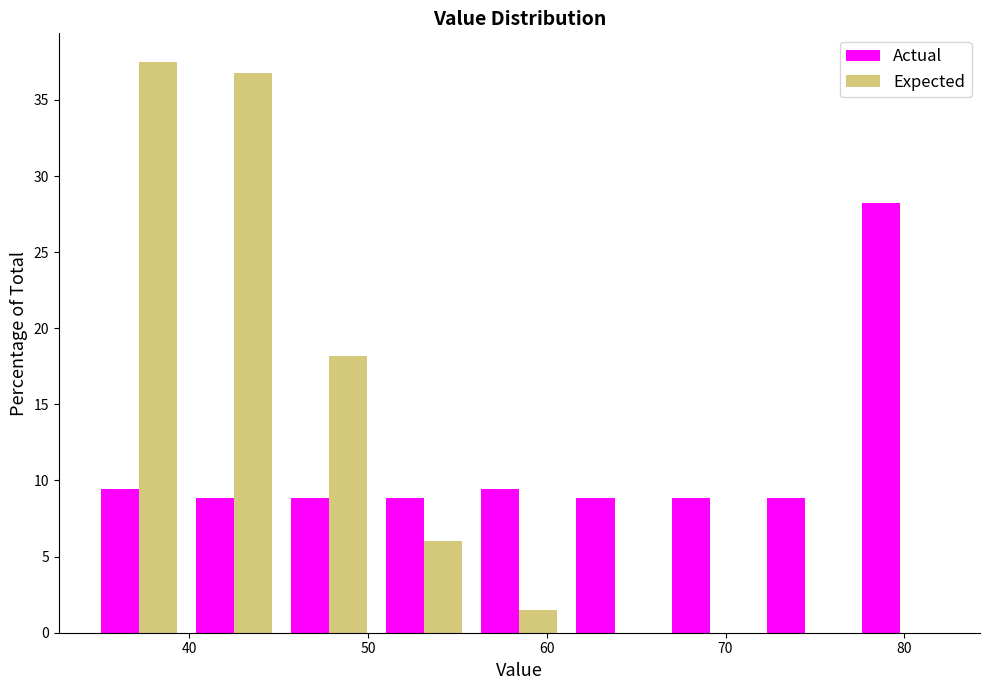

What is the height of the Expected bar covering 35 to 40 on the x-axis? Neither the bar edges nor the heights are printed on the chart, so give them approximately, as read against the axes.

37.5